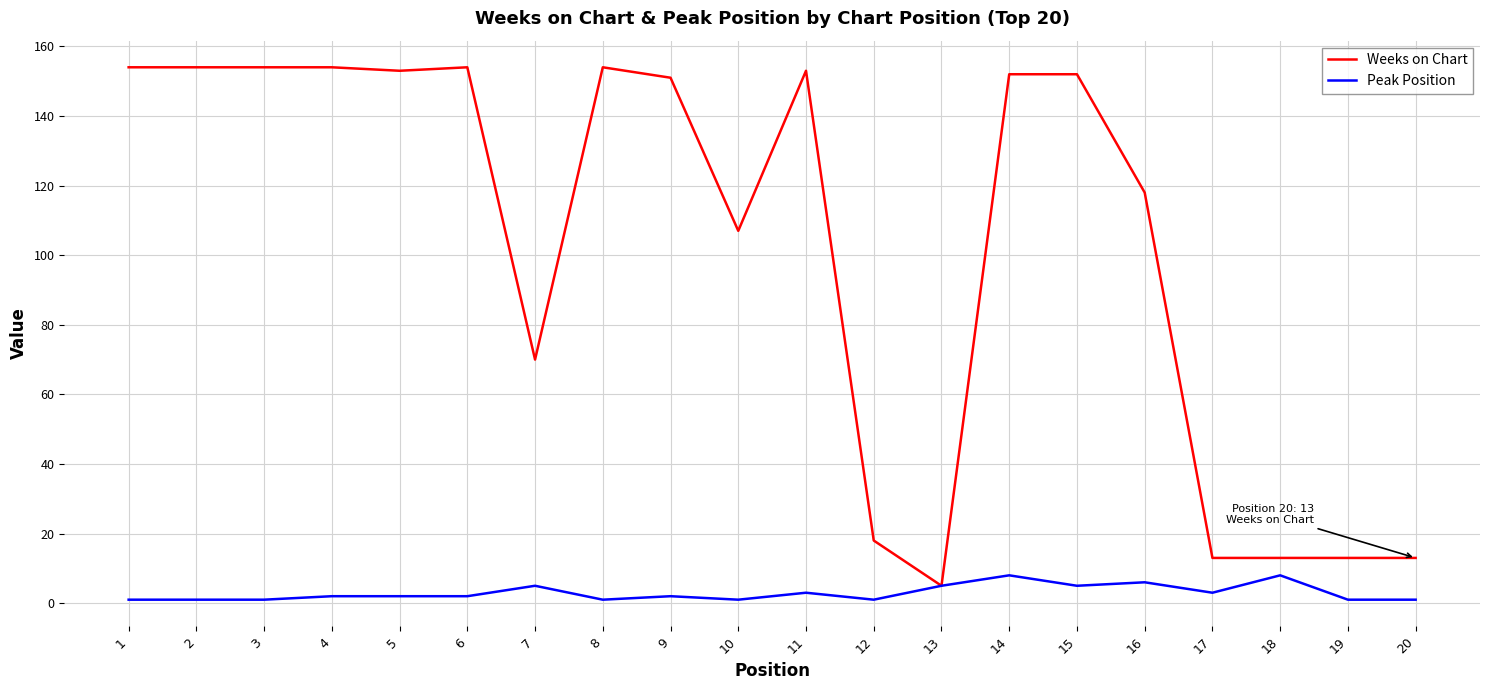

Is it true that Weeks on Chart equals 34 at 10?

False